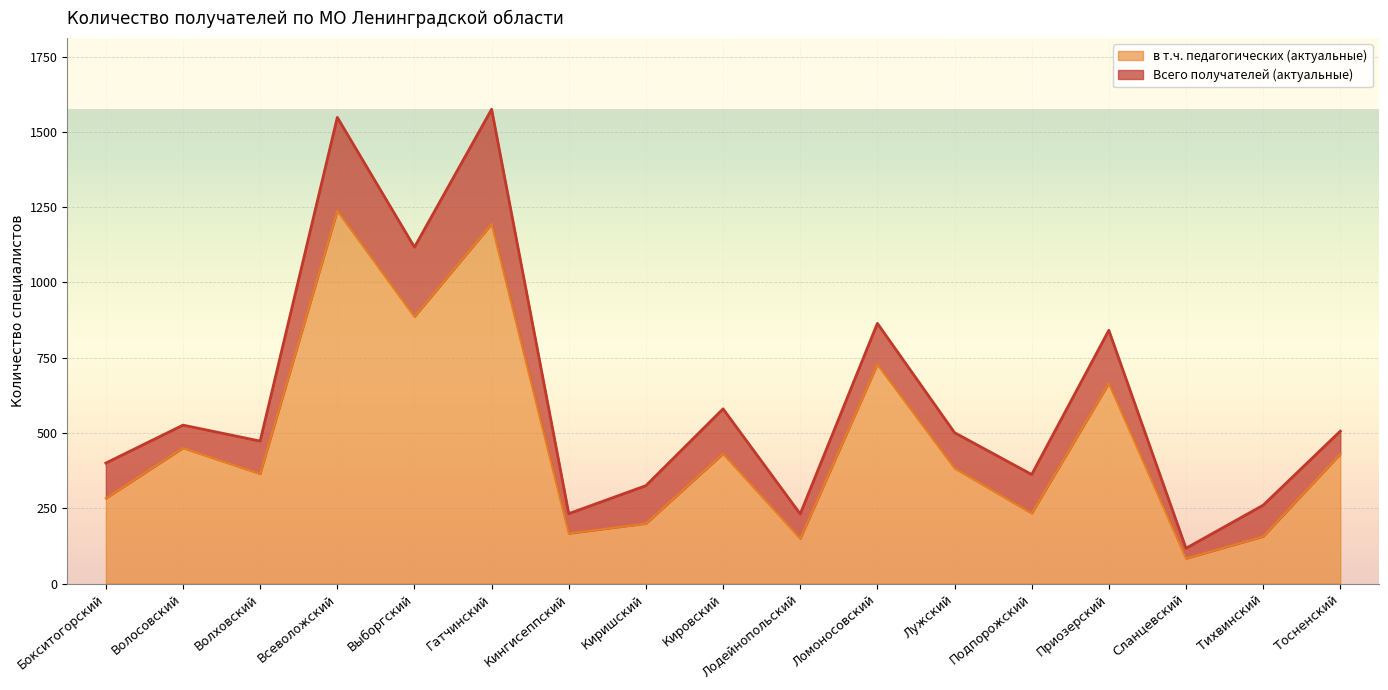

How many values in the в т.ч. педагогических (актуальные) series exceed 383?

8